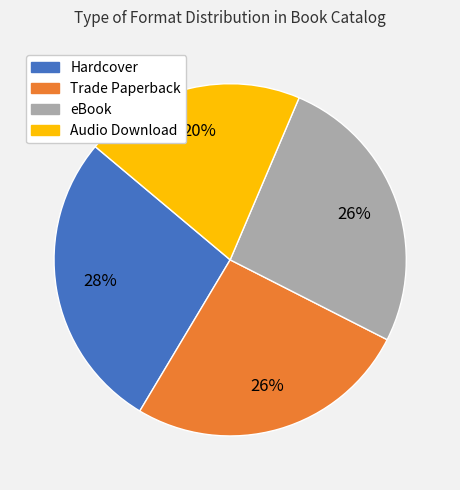

To the nearest percent, what is the average slice percentage?

25%